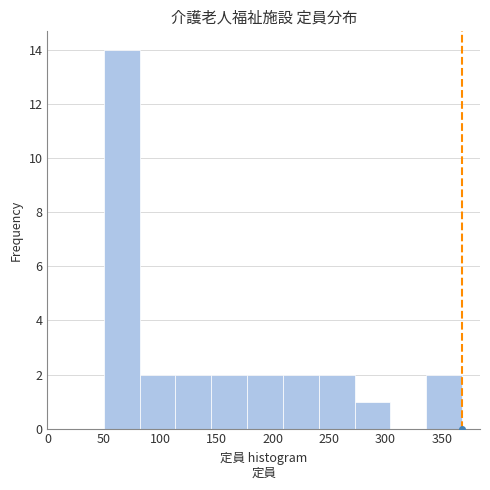

Reading left to right, transcribe this chart: for each bar, give the range it covers on the x-axis and its height. Neither the bar edges nor the heights are printed on the chart, so give them approximately, as read against the axes.

50 to 80: 14
80 to 115: 2
115 to 145: 2
145 to 175: 2
175 to 210: 2
210 to 240: 2
240 to 275: 2
275 to 305: 1
305 to 335: 0
335 to 370: 2